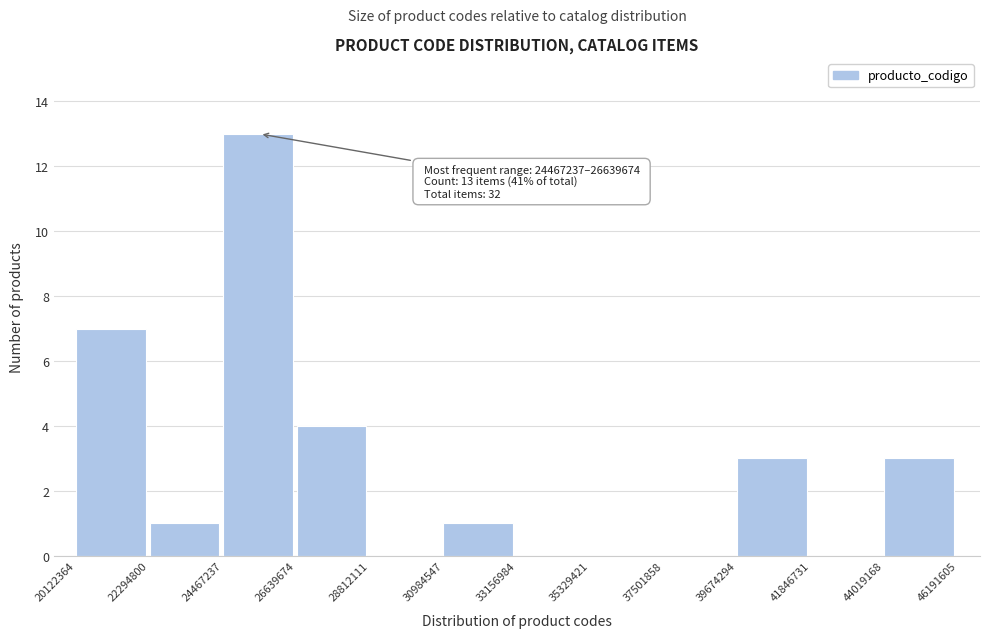

Over which range of the x-axis is the bar tallest?

24467237 to 26639674